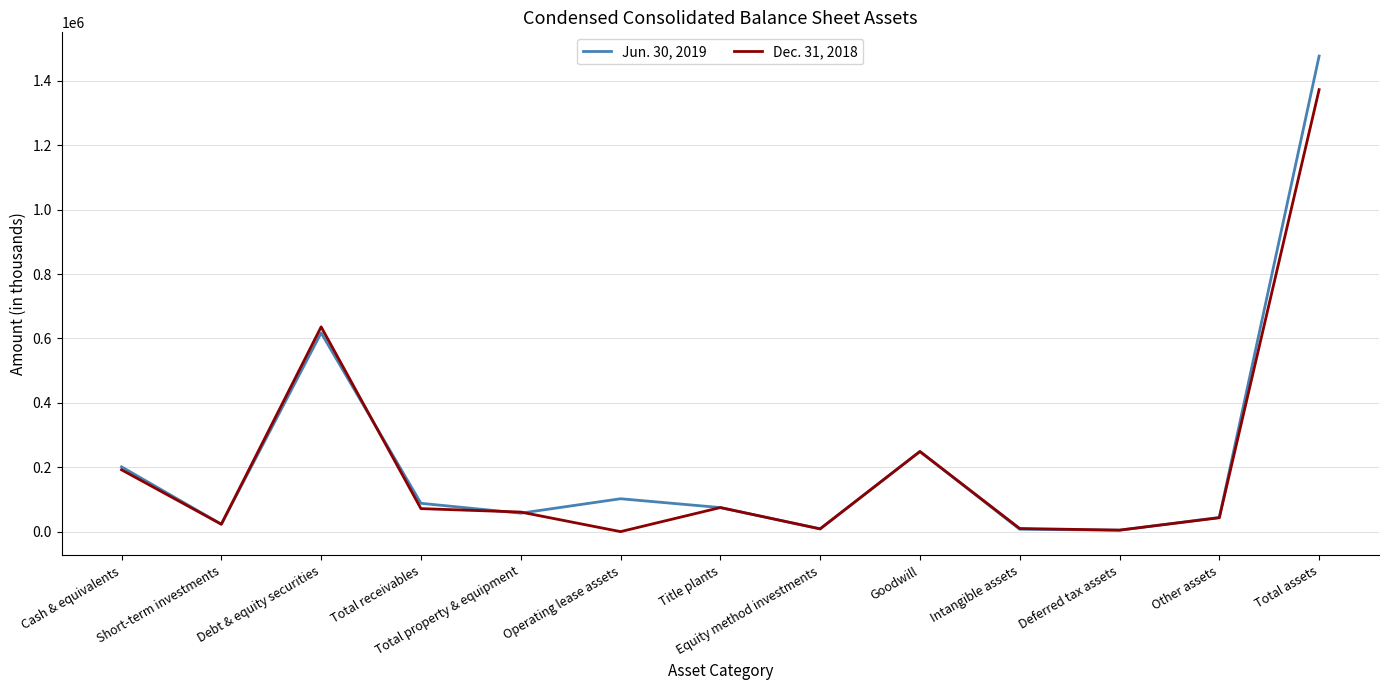

What is the spread (max minus min) of values at Equity method investments?

135